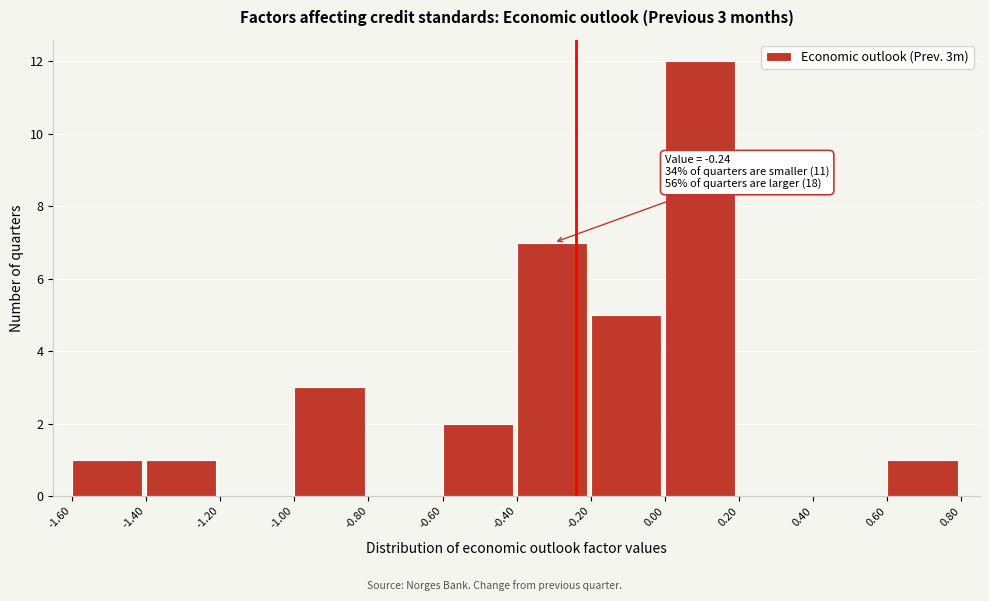

Which range on the x-axis has the tallest bar?

0.00 to 0.20